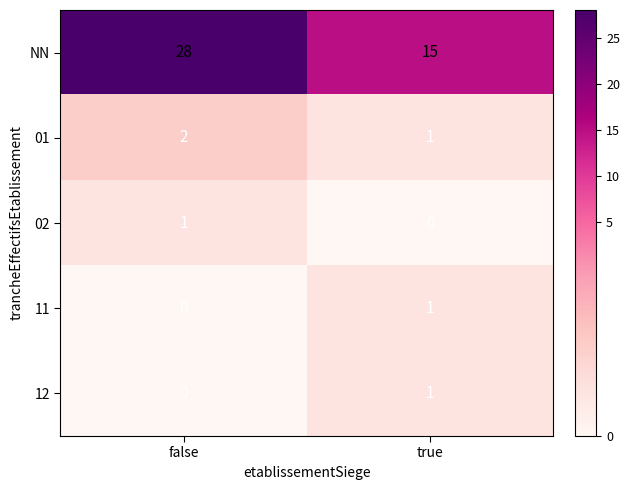

Rank the categories by 02 value from lowest to highest.

true, false